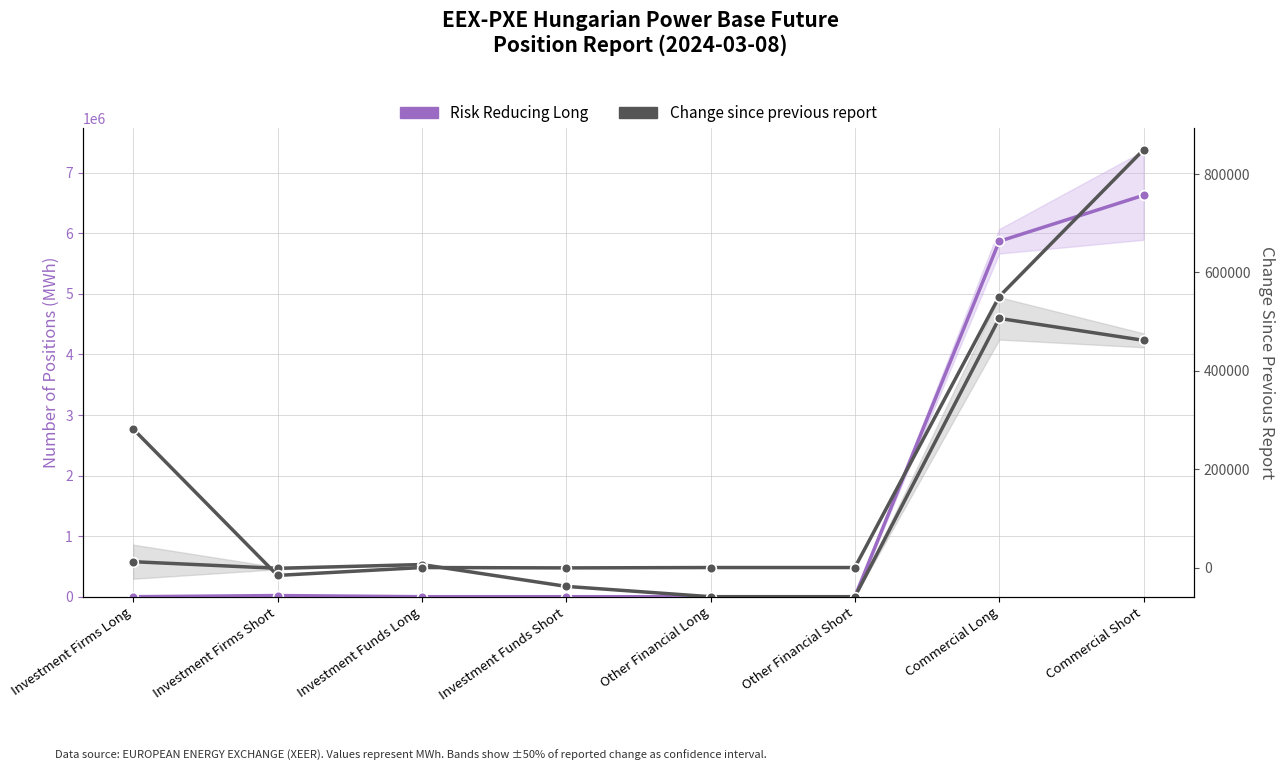

At which category does Risk Reducing Long reach its first local peak?

Investment Firms Short